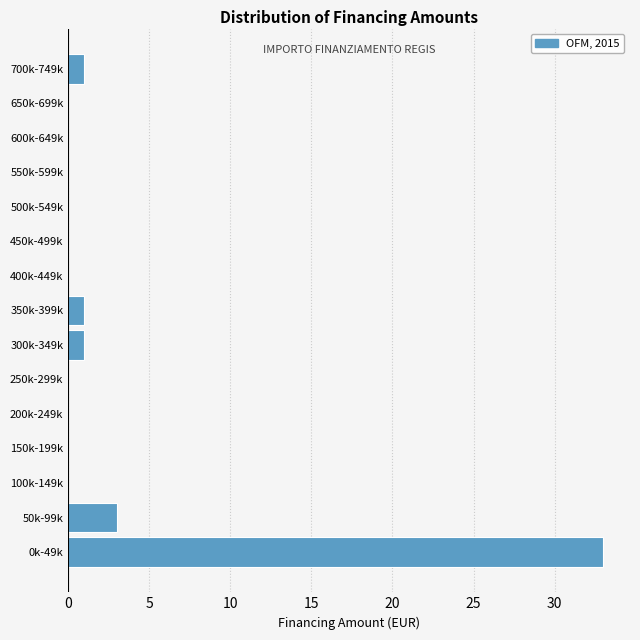

Reading bottom to top, extract all data points from this chart.

0k-49k=33	50k-99k=3	100k-149k=0	150k-199k=0	200k-249k=0	250k-299k=0	300k-349k=1	350k-399k=1	400k-449k=0	450k-499k=0	500k-549k=0	550k-599k=0	600k-649k=0	650k-699k=0	700k-749k=1